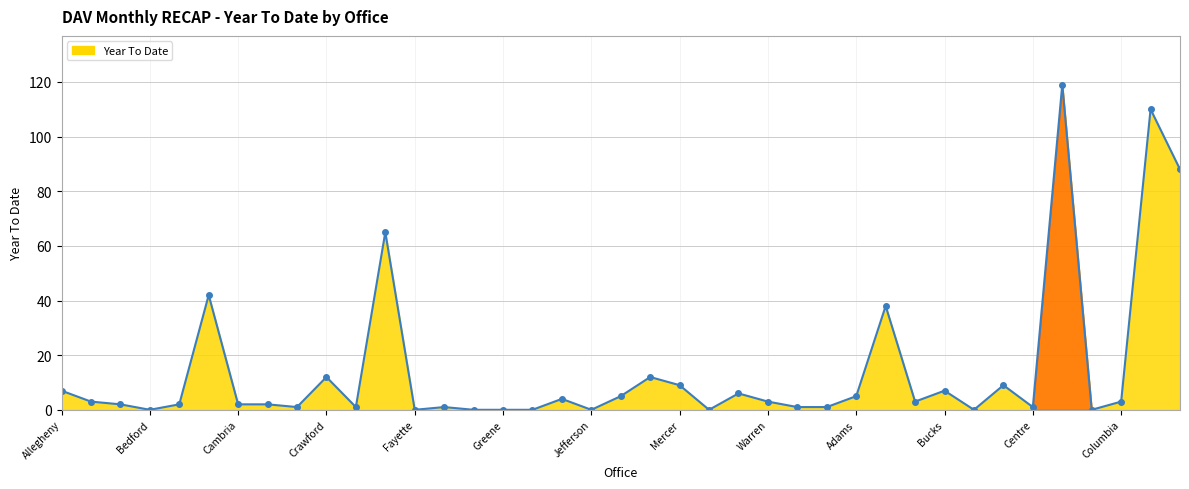

How many categories are shown in the chart?

39